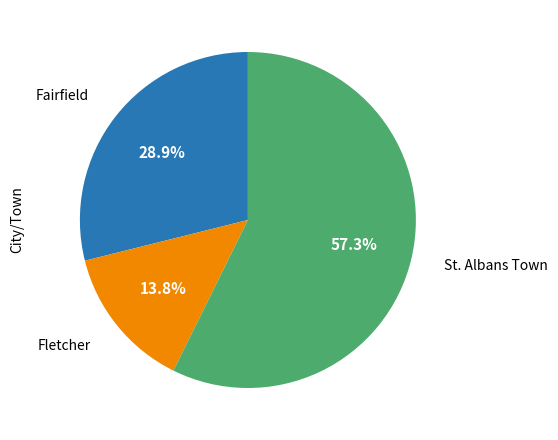

Does any single category account for the majority?

Yes